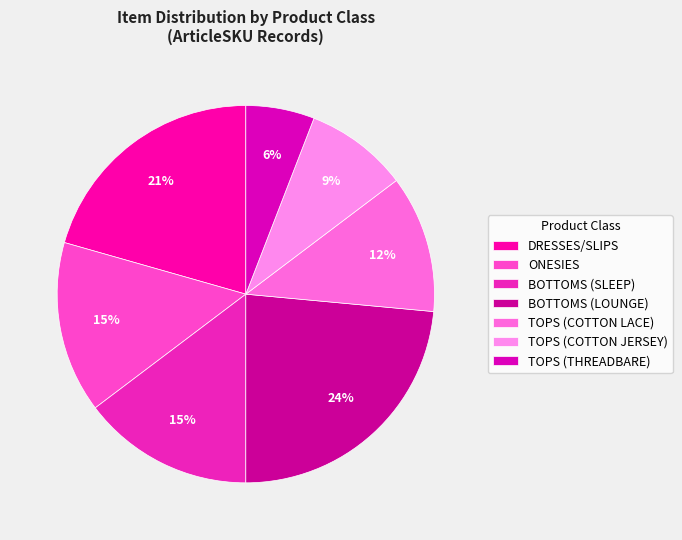

How many slices are in this pie chart?

7